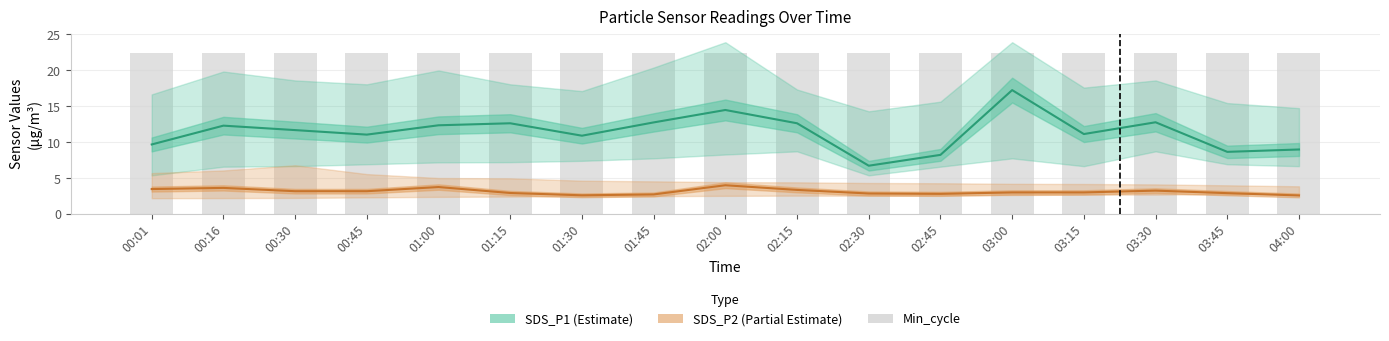

True or false: Min_cycle has a value of 10.2 at 01:30.

False